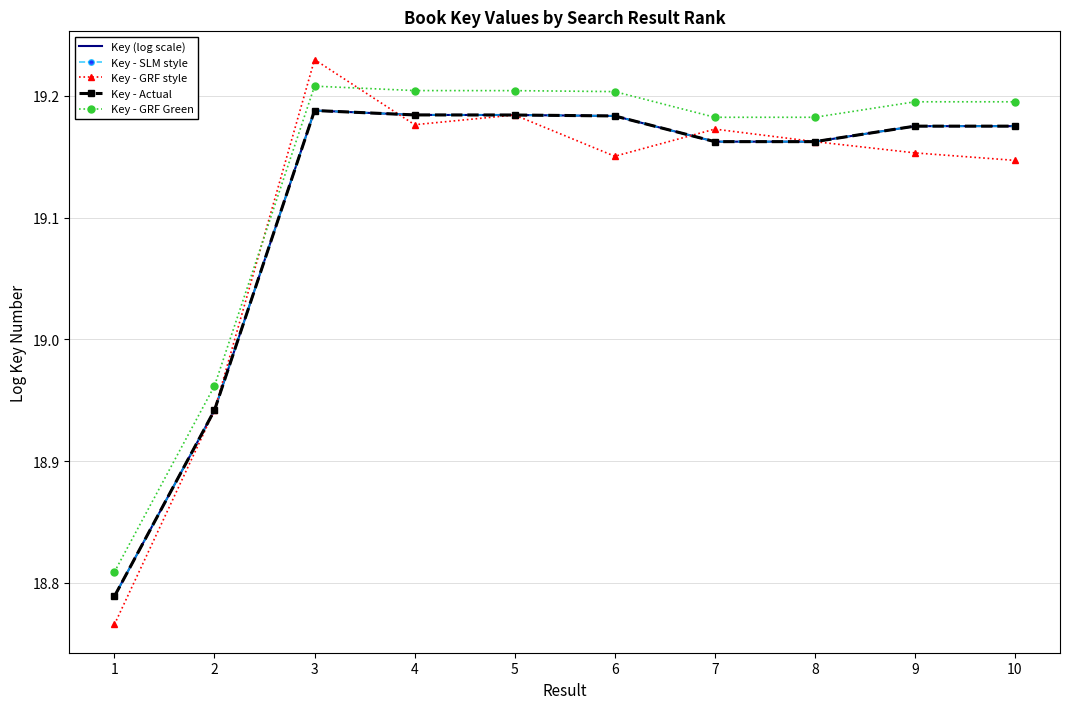

How many interior local valleys does the Key - GRF style series have?

2